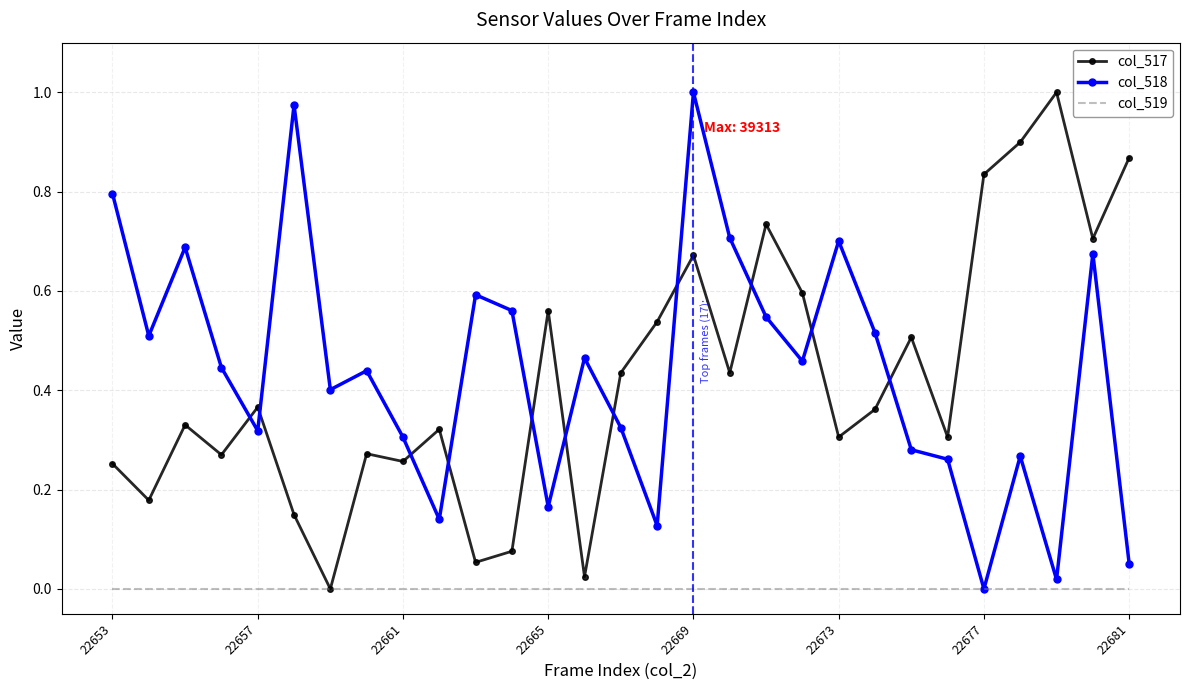

True or false: col_518 and col_517 cross at least once.

True